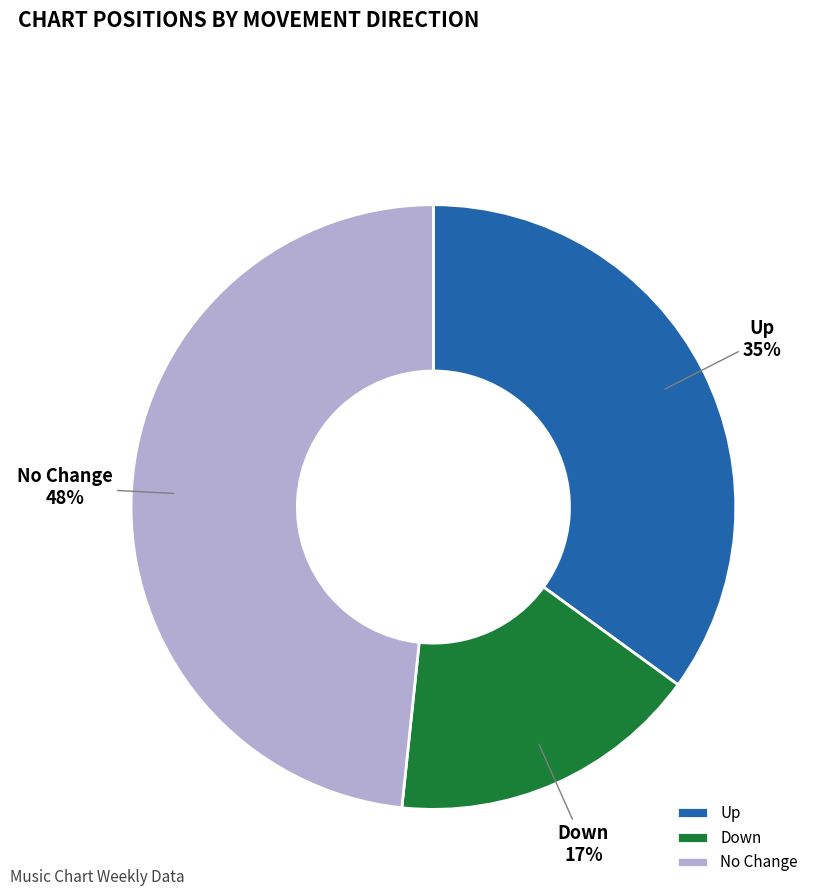

Which has a higher value, No Change or Up?

No Change